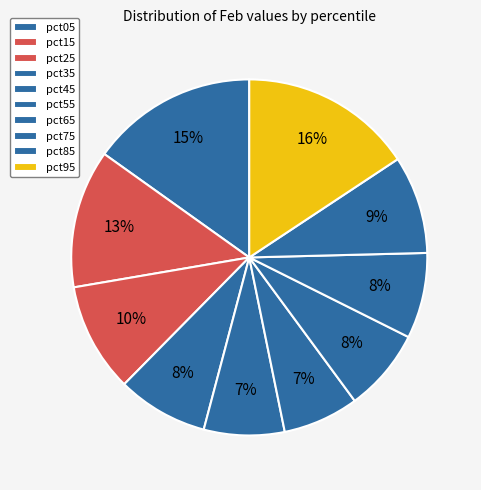

True or false: pct65 accounts for 8% of the total.

True